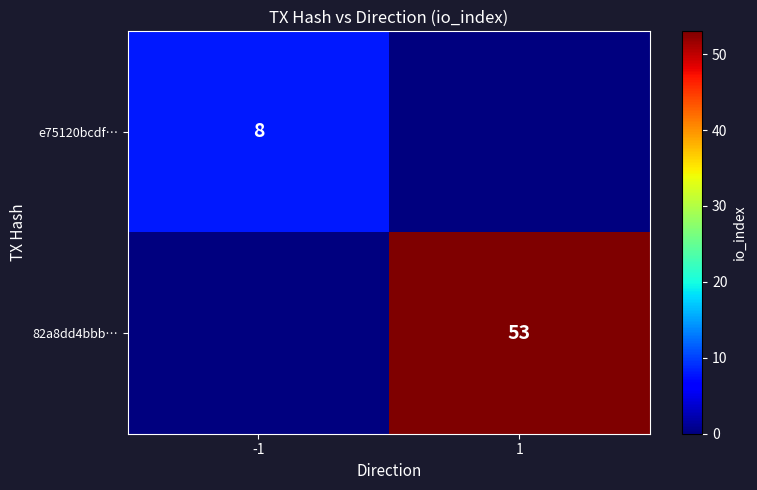

Which label corresponds to the largest value in the chart?

1